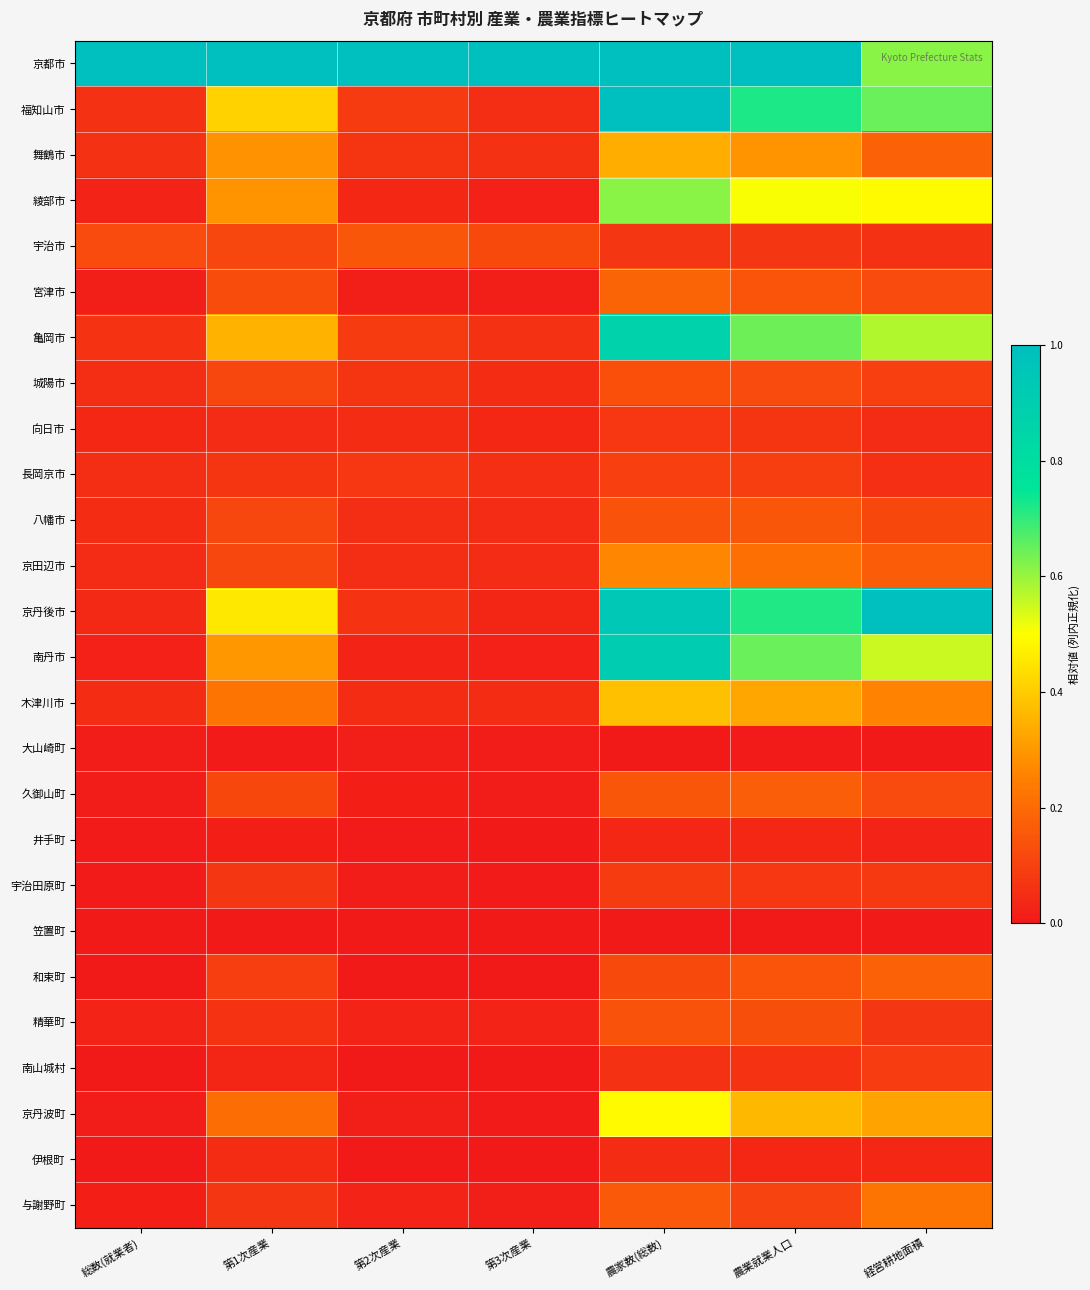

Which series has the largest total across all categories?

京都市